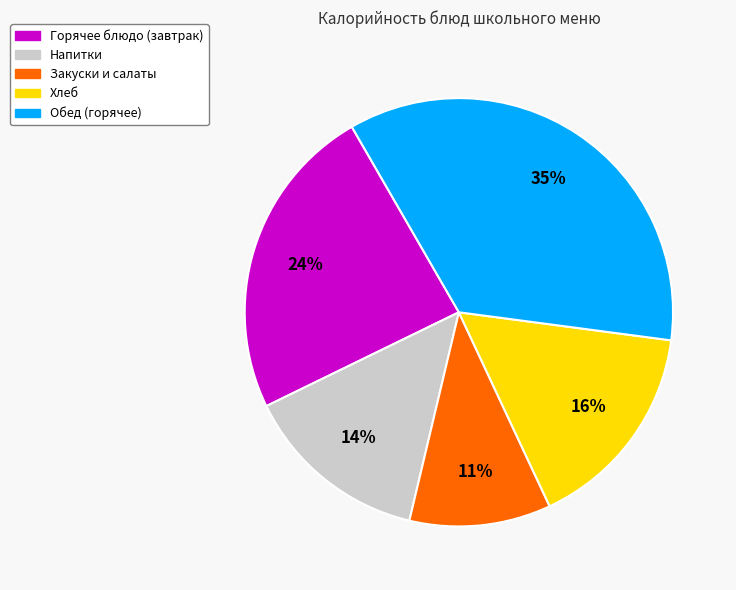

To the nearest percent, what is the average slice percentage?

20%